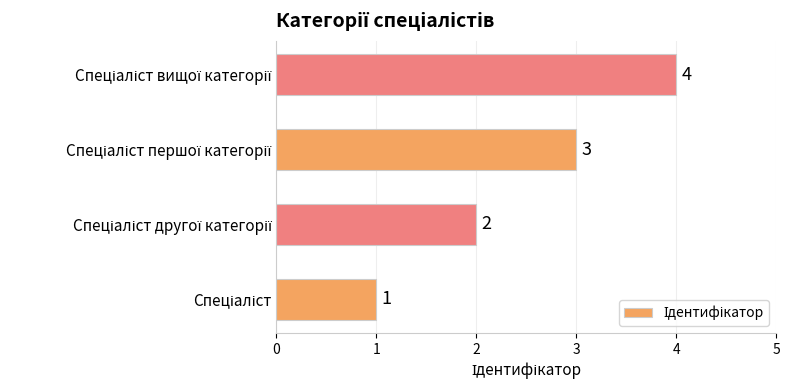

Does the chart contain stacked bars?

No